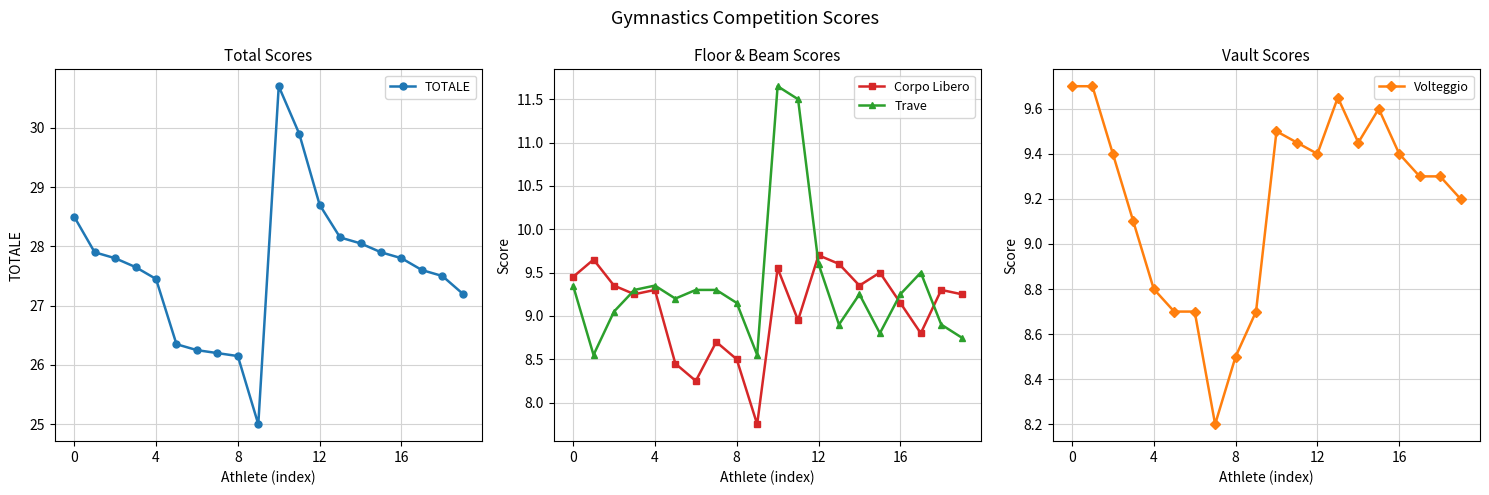

Does the chart have visible grid lines?

Yes